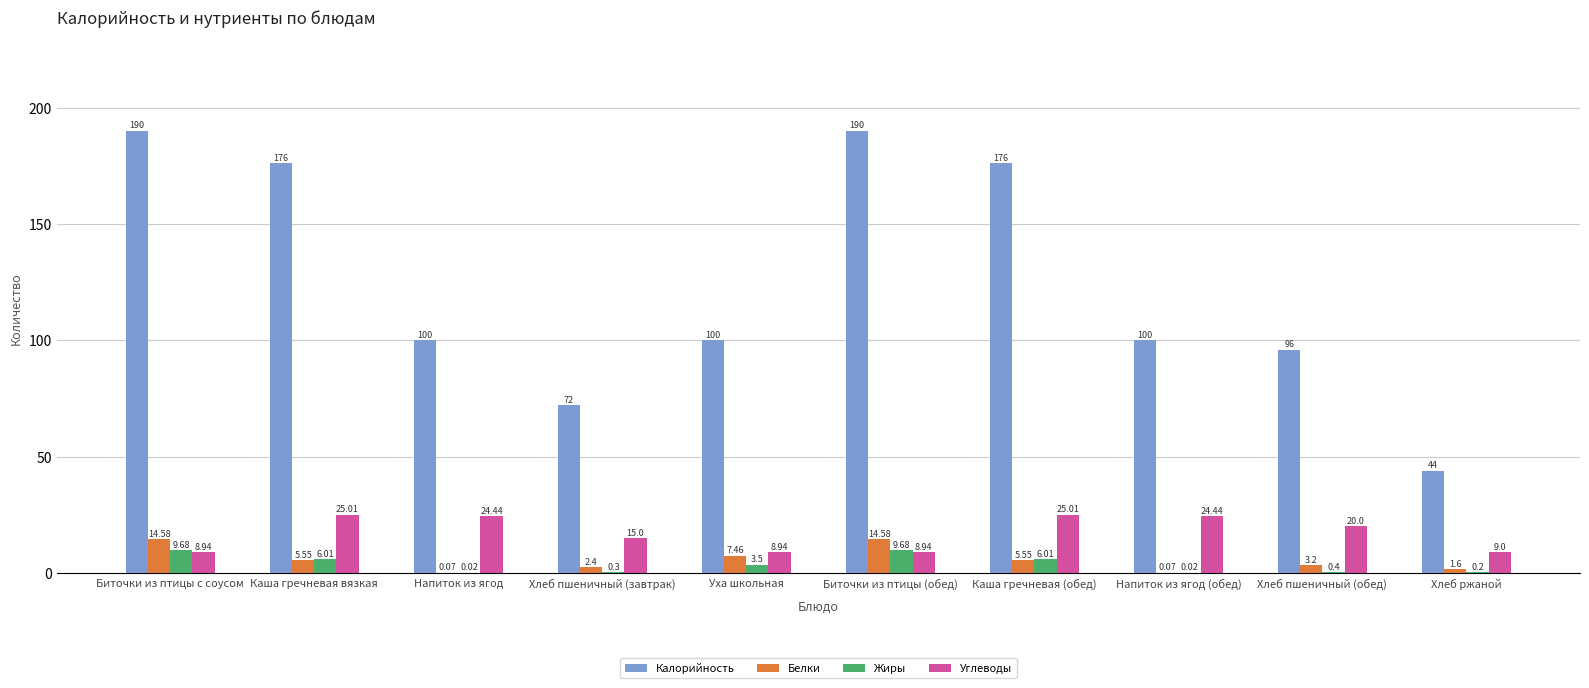

What is the total value across all series at Биточки из птицы с соусом?

223.2